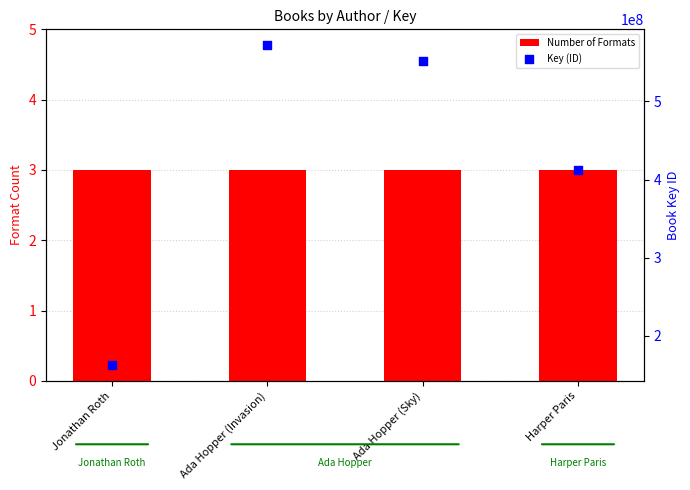

At which category is the sum across all series the highest?

Ada Hopper (Invasion)